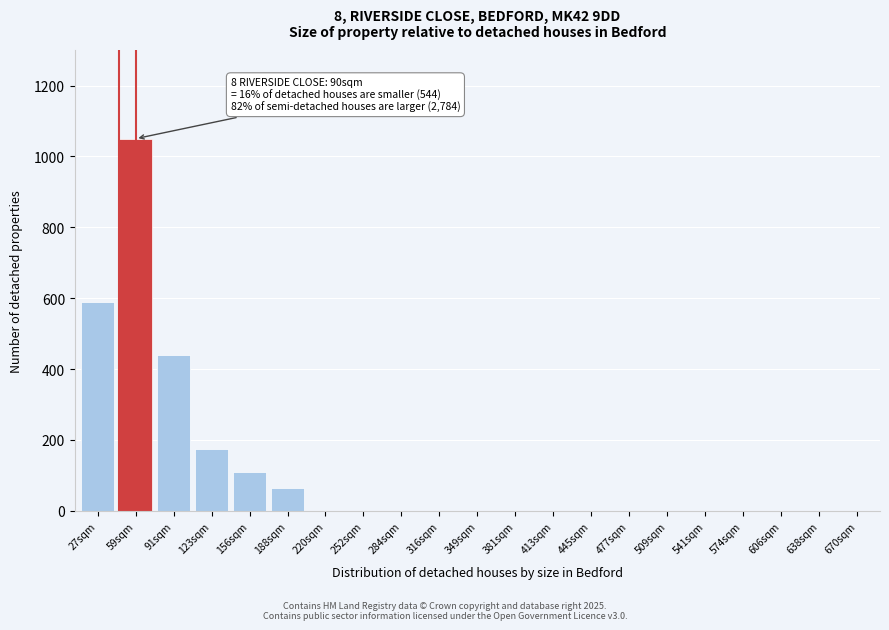

Reading left to right, list all the values displayed in this chart.

27sqm=590	59sqm=1050	91sqm=440	123sqm=175	156sqm=110	188sqm=65	220sqm=0	252sqm=0	284sqm=0	316sqm=0	349sqm=0	381sqm=0	413sqm=0	445sqm=0	477sqm=0	509sqm=0	541sqm=0	574sqm=0	606sqm=0	638sqm=0	670sqm=0